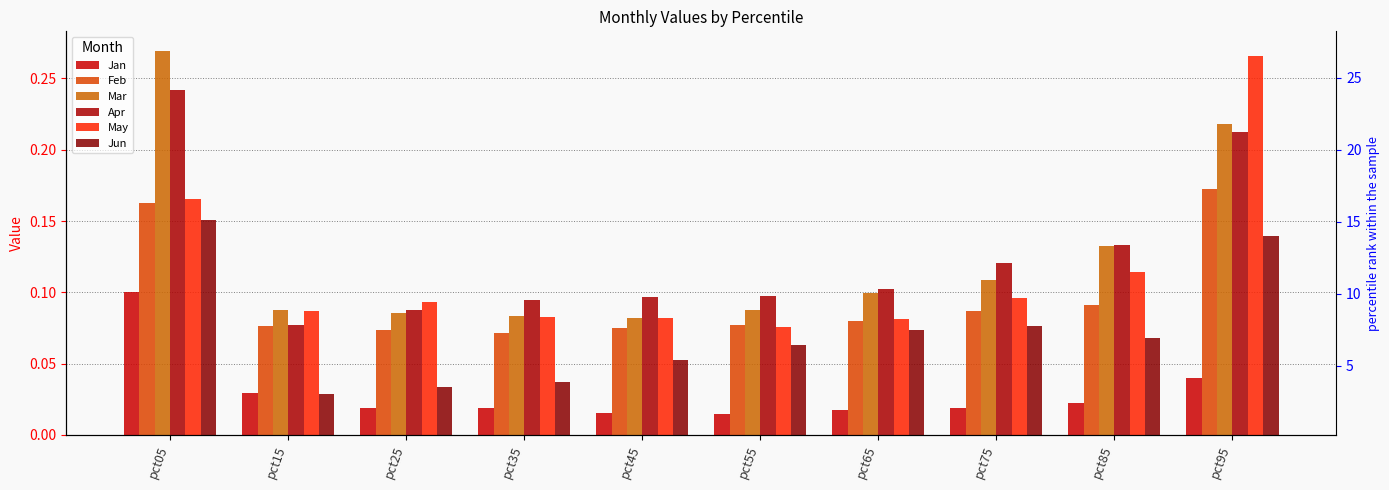

Is it true that May equals 8.1 at pct65?

True